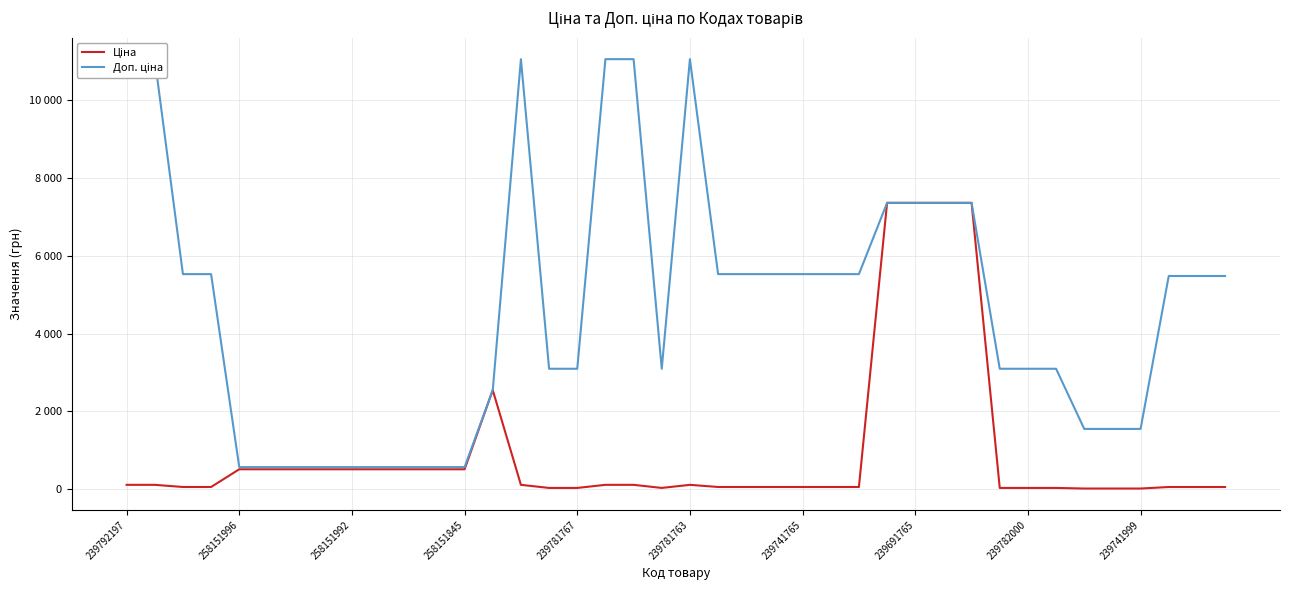

What is the difference between the maximum and second lowest values in the Доп. ціна series?

10489.0